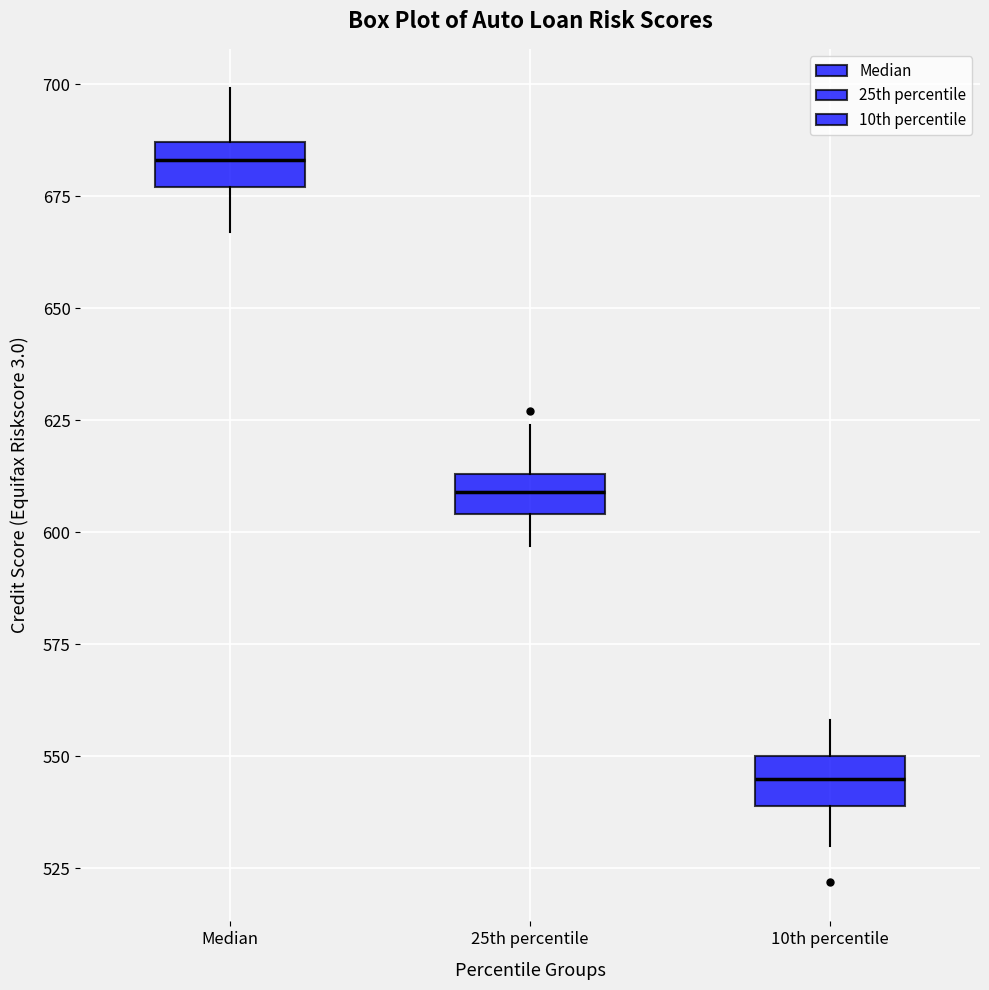

Where does the median line of the box for 10th percentile sit on the y-axis? The values are not printed on the chart, so give them approximately, as read against the axis.

545